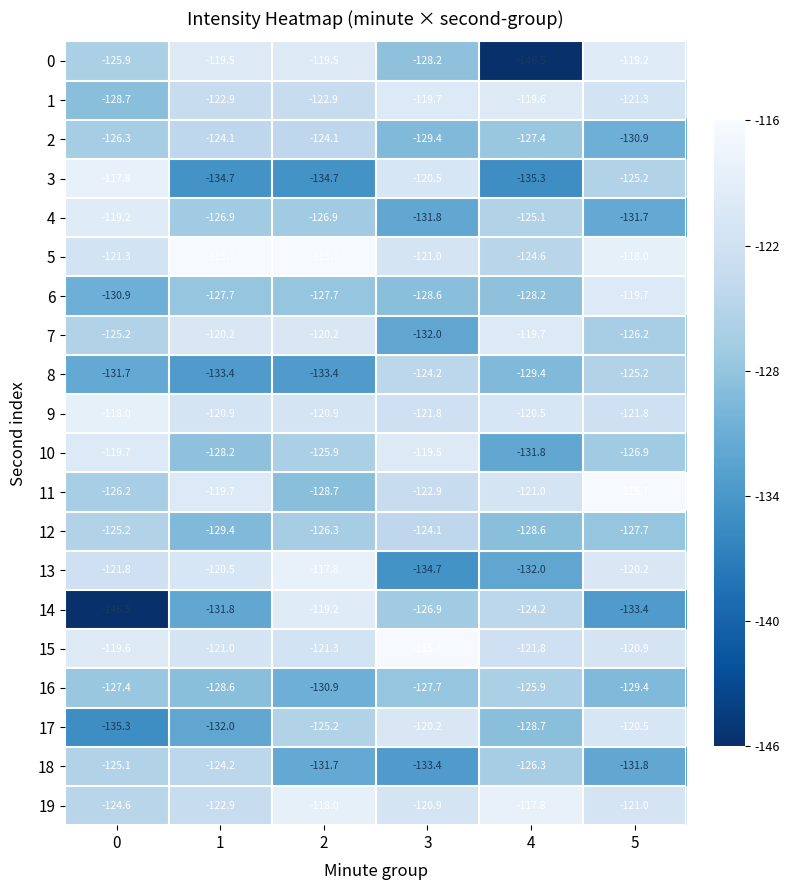

At which category is the sum across all series the highest?

5